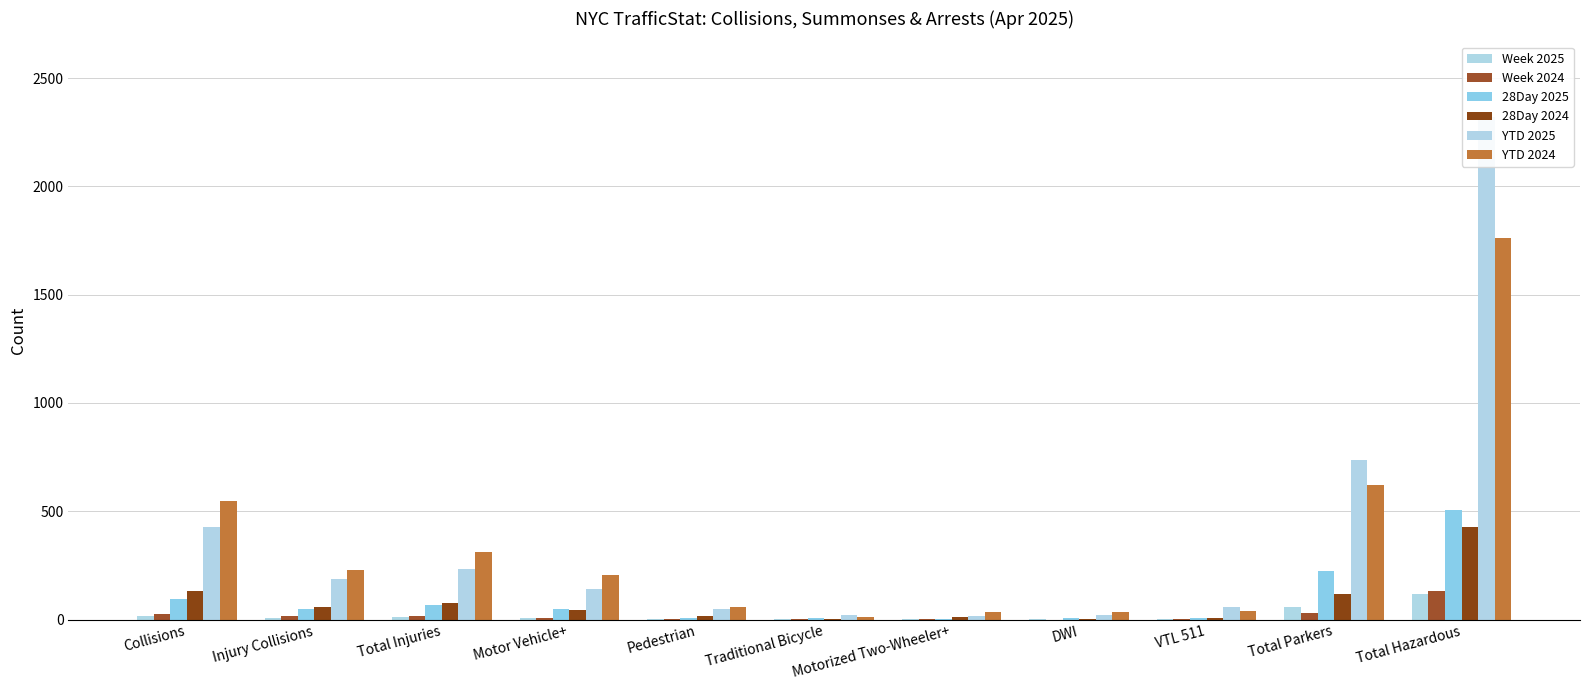

Is it true that Week 2024 equals 2 at Motorized Two-Wheeler+?

False